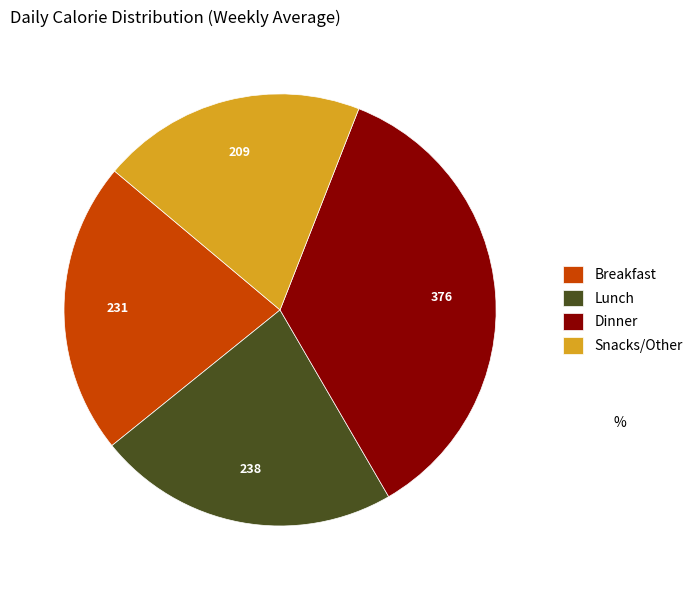

Does Dinner account for over 50% of the chart?

No